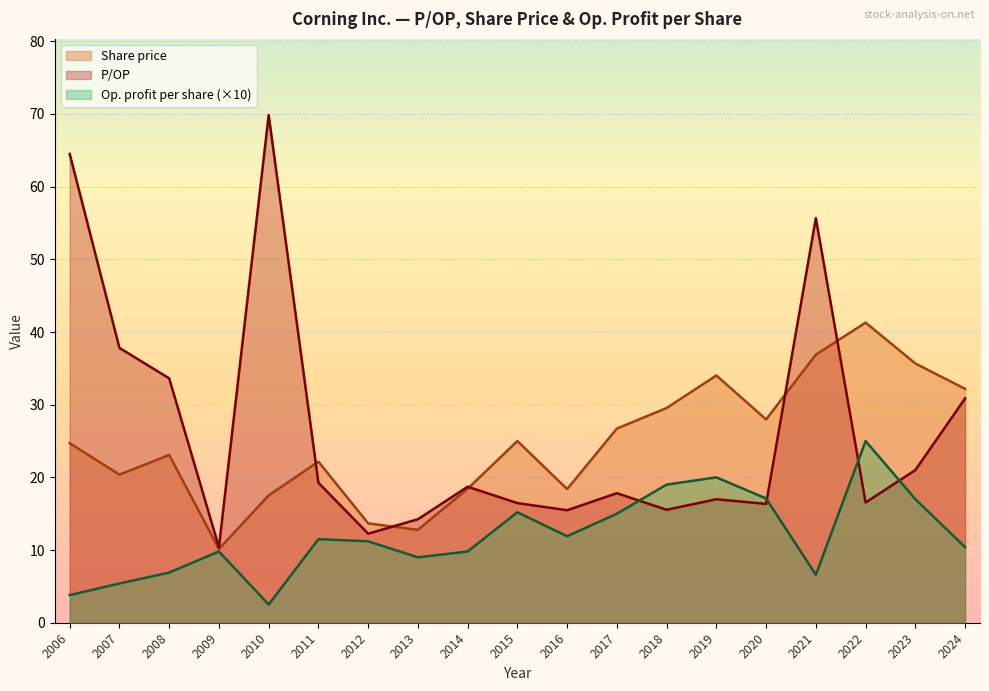

What is the highest value of the Operating profit per share series?

2.5